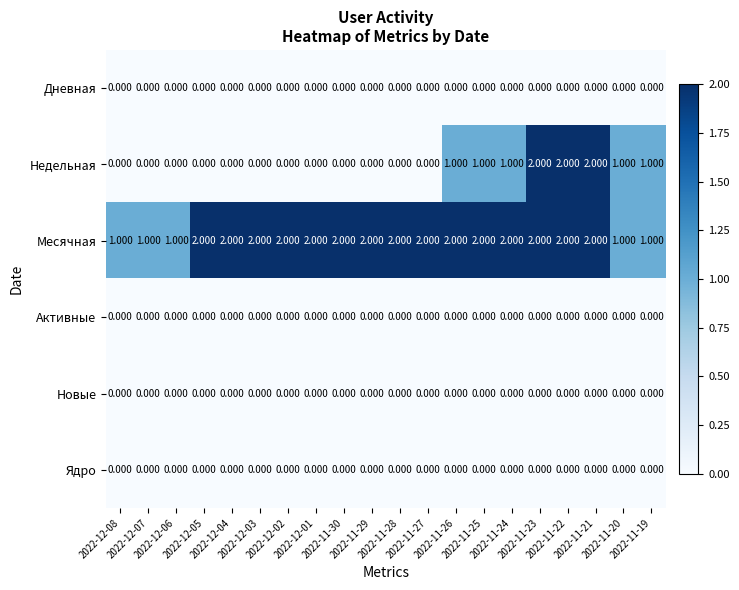

What is the total value across all series at 2022-11-22?

4